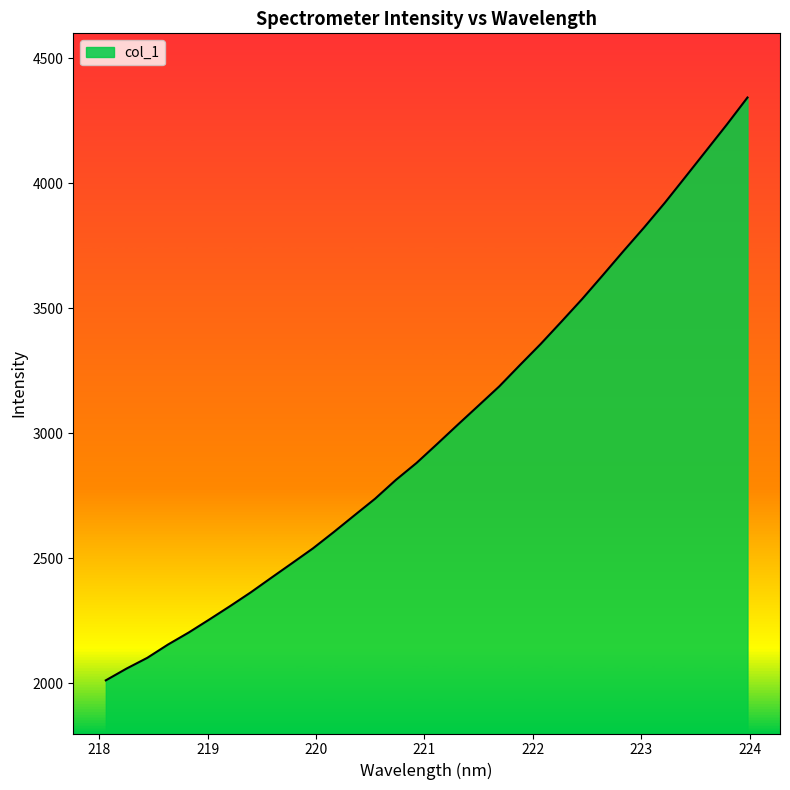

How many categories are shown in the chart?

32